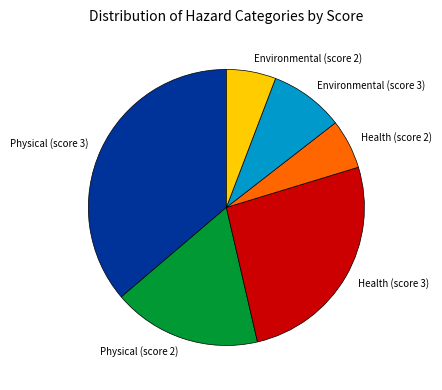

Do Physical (score 3) and Health (score 3) together represent more than half of the pie?

Yes